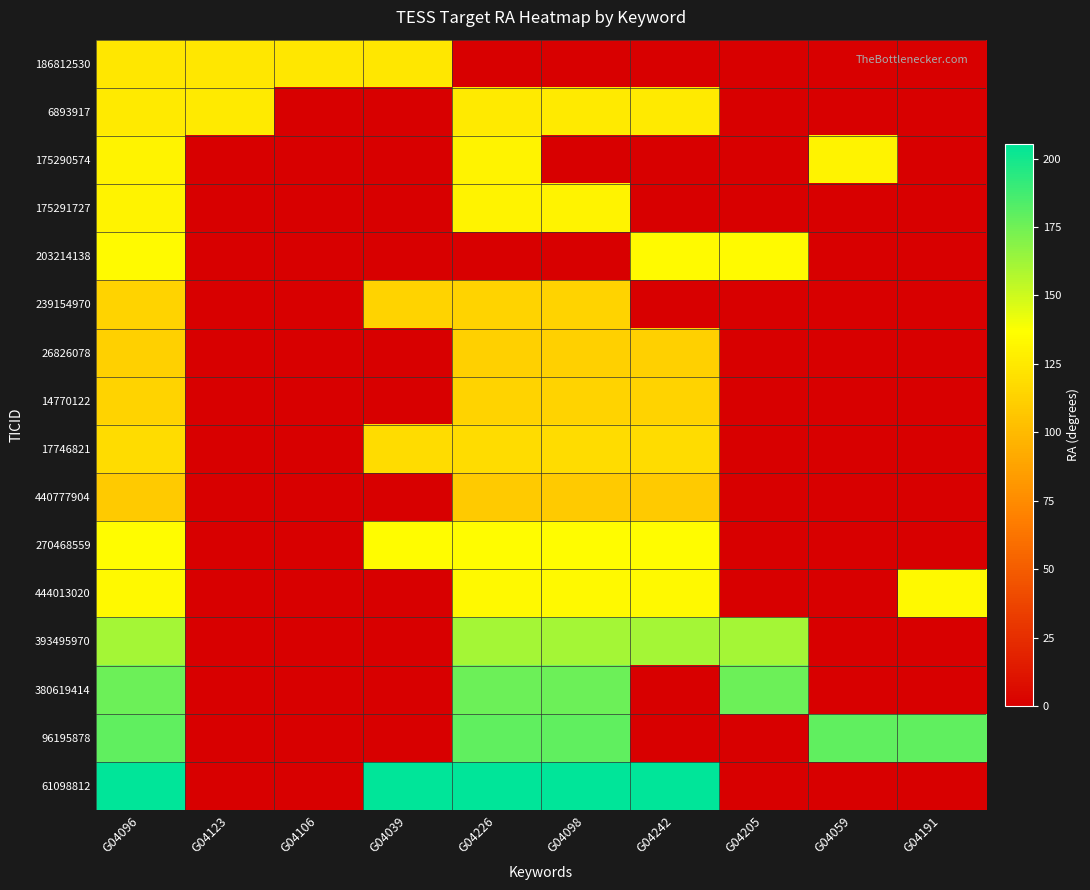

What is the spread (max minus min) of values at G04242?

205.5